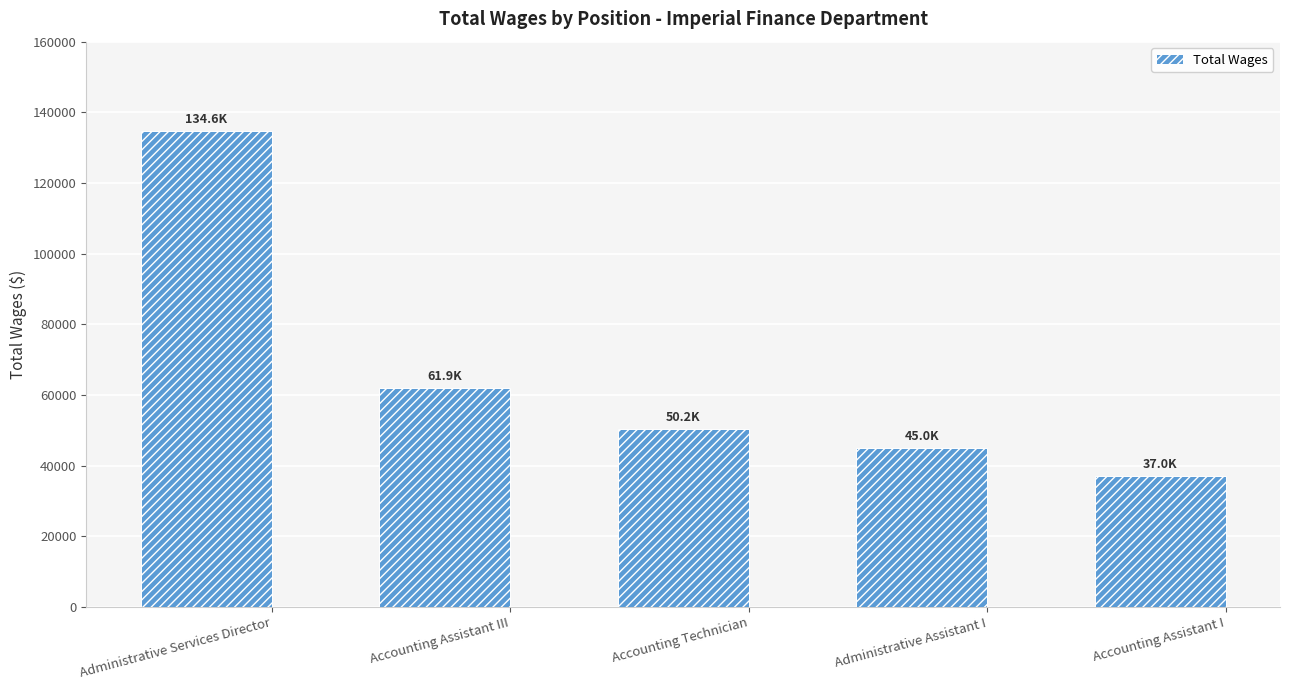

Reading right to left, extract all data points from this chart.

Accounting Assistant I=36960	Administrative Assistant I=44996	Accounting Technician=50222	Accounting Assistant III=61944	Administrative Services Director=134634